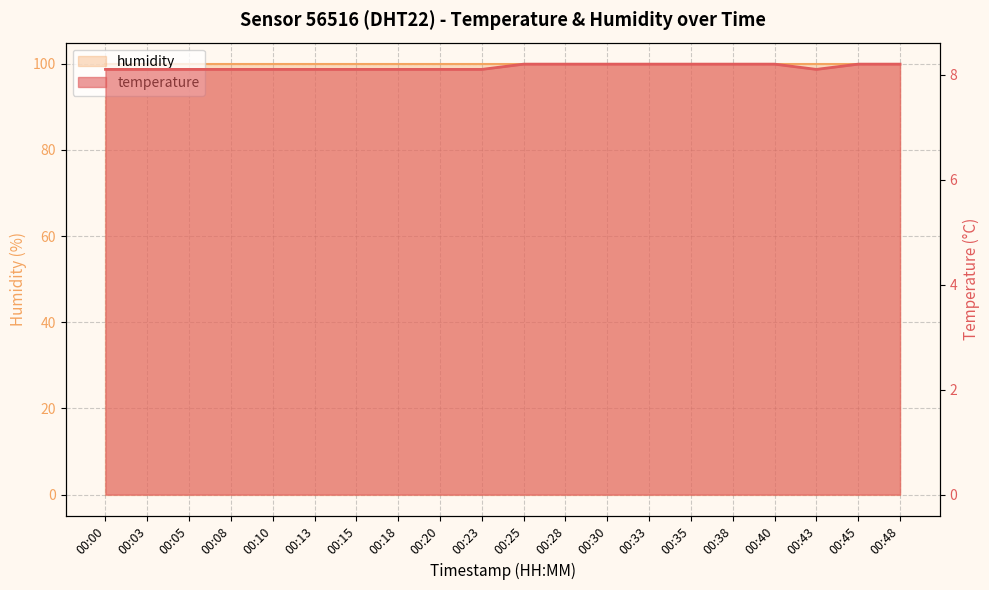

Count the number of categories in the chart.

20